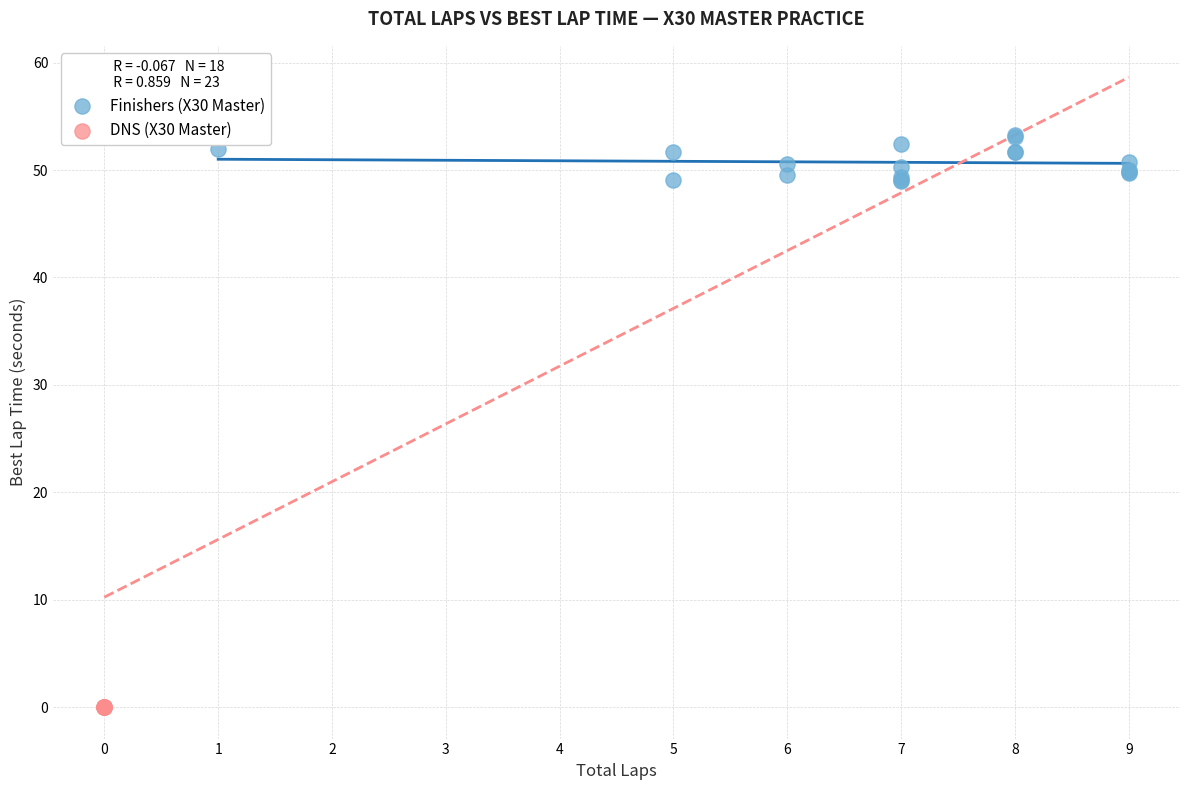

Which series reaches the maximum Y coordinate?

Finishers (X30 Master)